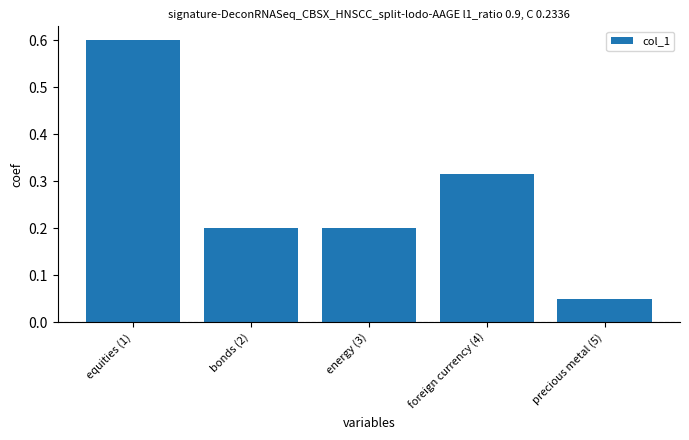

At which category does the chart reach its peak across all series?

equities (1)